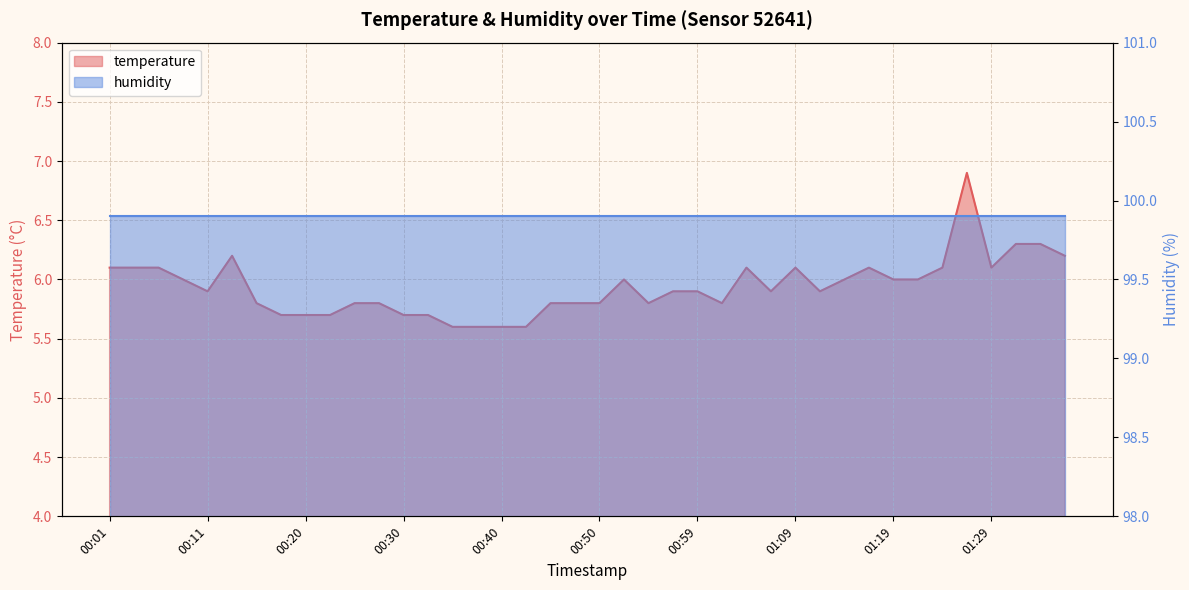

The chart shows a value of 10.7 at 01:36. True or false?

False